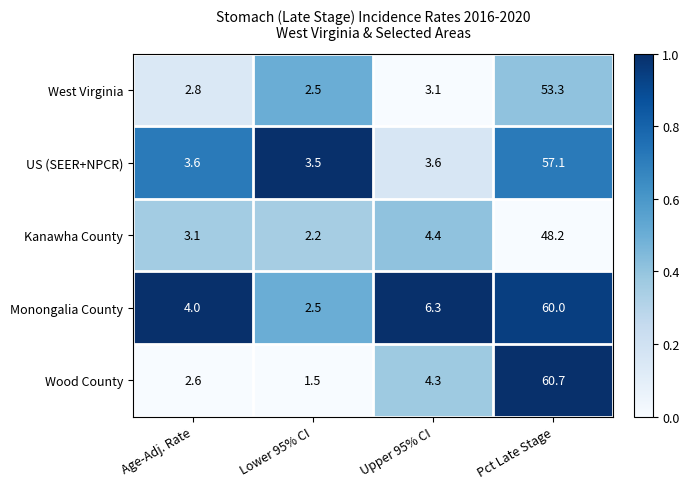

Reading left to right, list all the values displayed in this chart.

West Virginia: 2.8	2.5	3.1	53.3
US (SEER+NPCR): 3.6	3.5	3.6	57.1
Kanawha County: 3.1	2.2	4.4	48.2
Monongalia County: 4.0	2.5	6.3	60.0
Wood County: 2.6	1.5	4.3	60.7